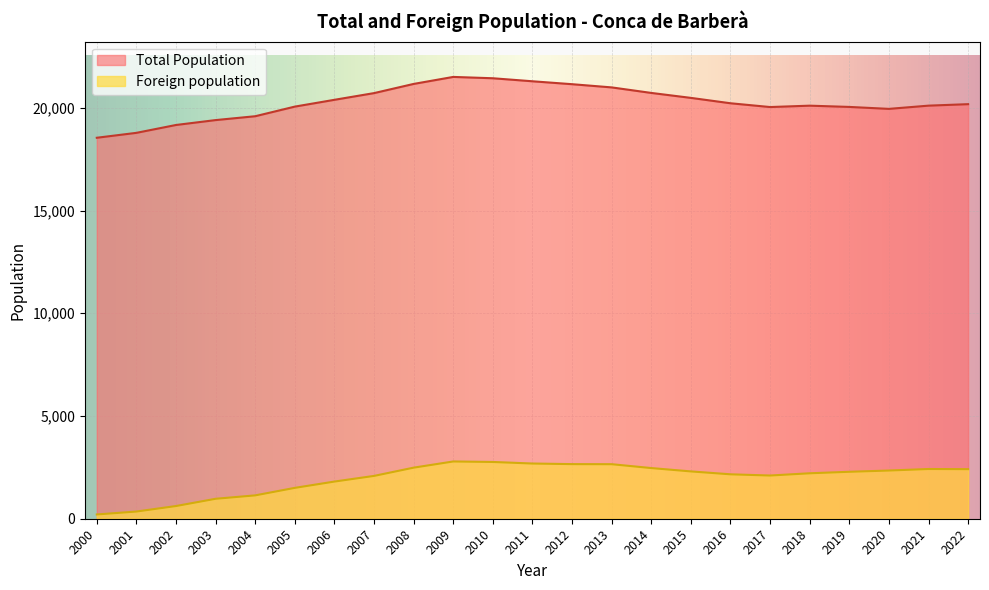

True or false: Total Population and Foreign population cross at least once.

False